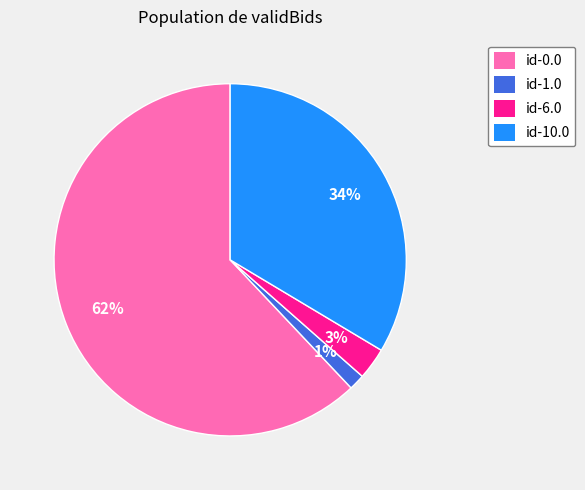

Combined, do id-0.0 and id-6.0 account for over 50%?

Yes